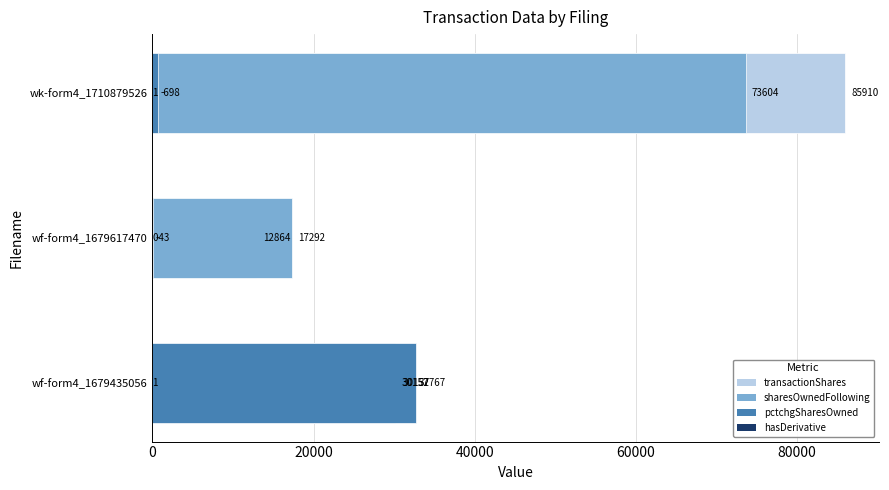

How many bars are there in each group?

4